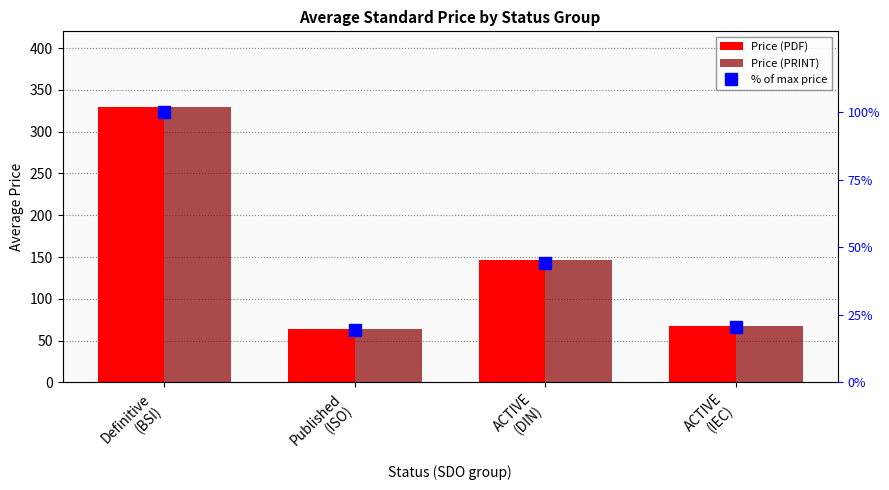

Does the chart contain any negative values?

No